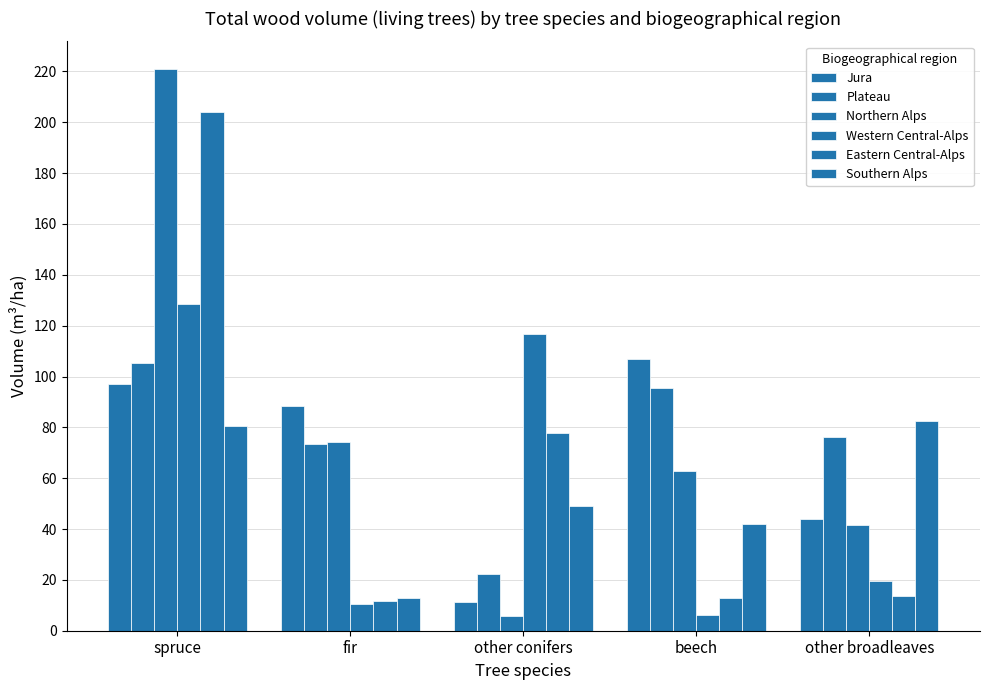

True or false: Jura has a value of 97.1 at spruce.

True